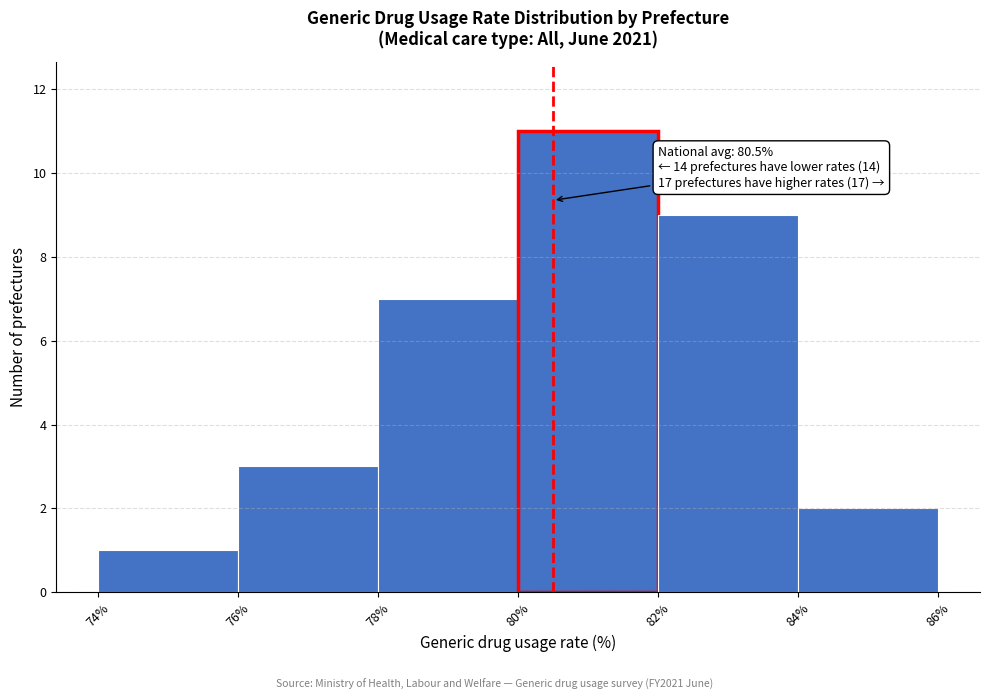

Over which range of the x-axis is the bar tallest?

80% to 82%